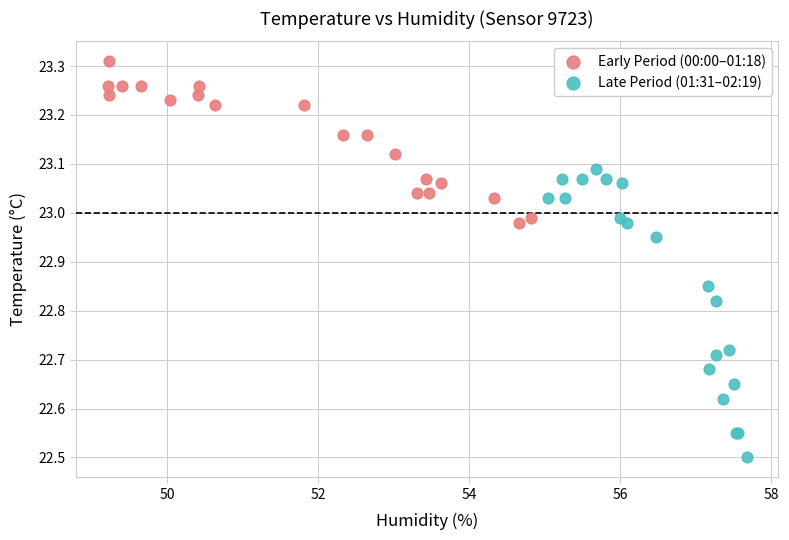

Which series reaches the minimum Y coordinate?

Late Period (01:31–02:19)